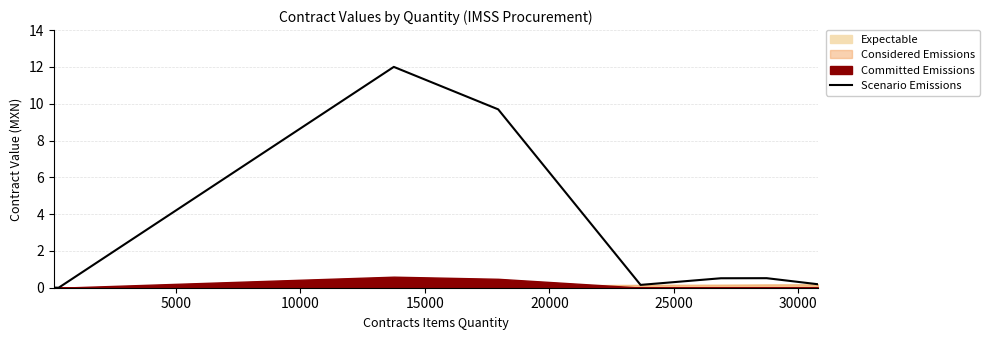

Reading left to right, what are all the values shown in this chart?

0.0	0.0	0.0	0.0	12.0	9.7	0.2	0.5	0.5	0.2